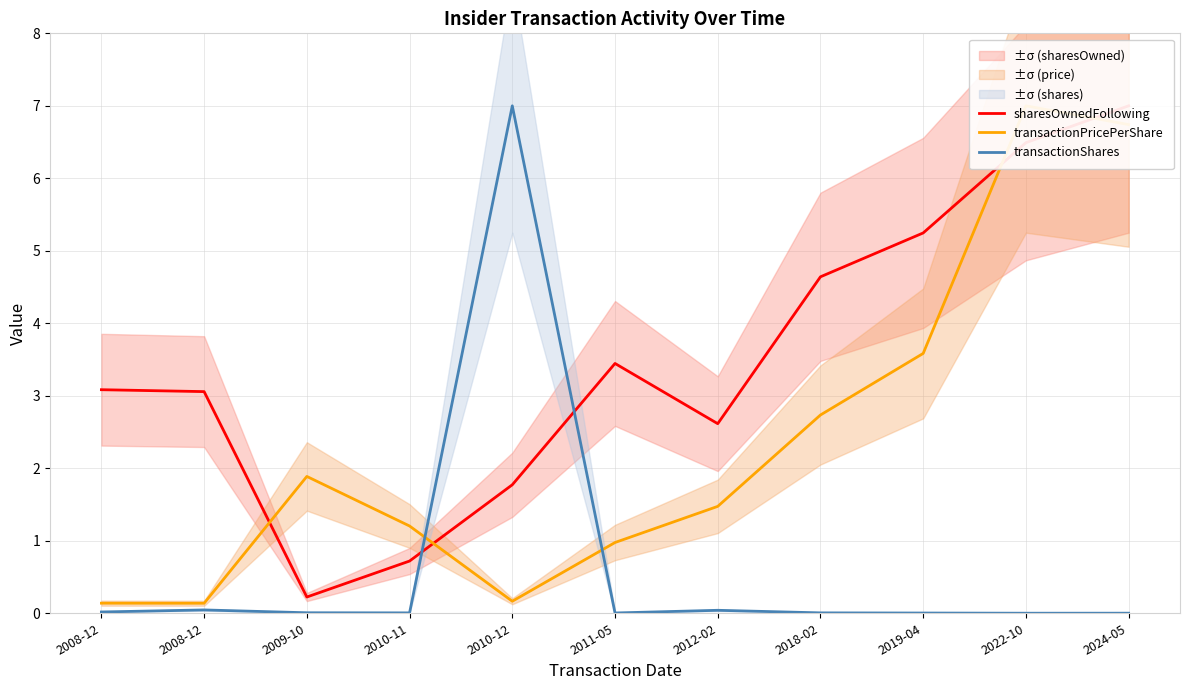

Which series has the largest total across all categories?

sharesOwnedFollowing